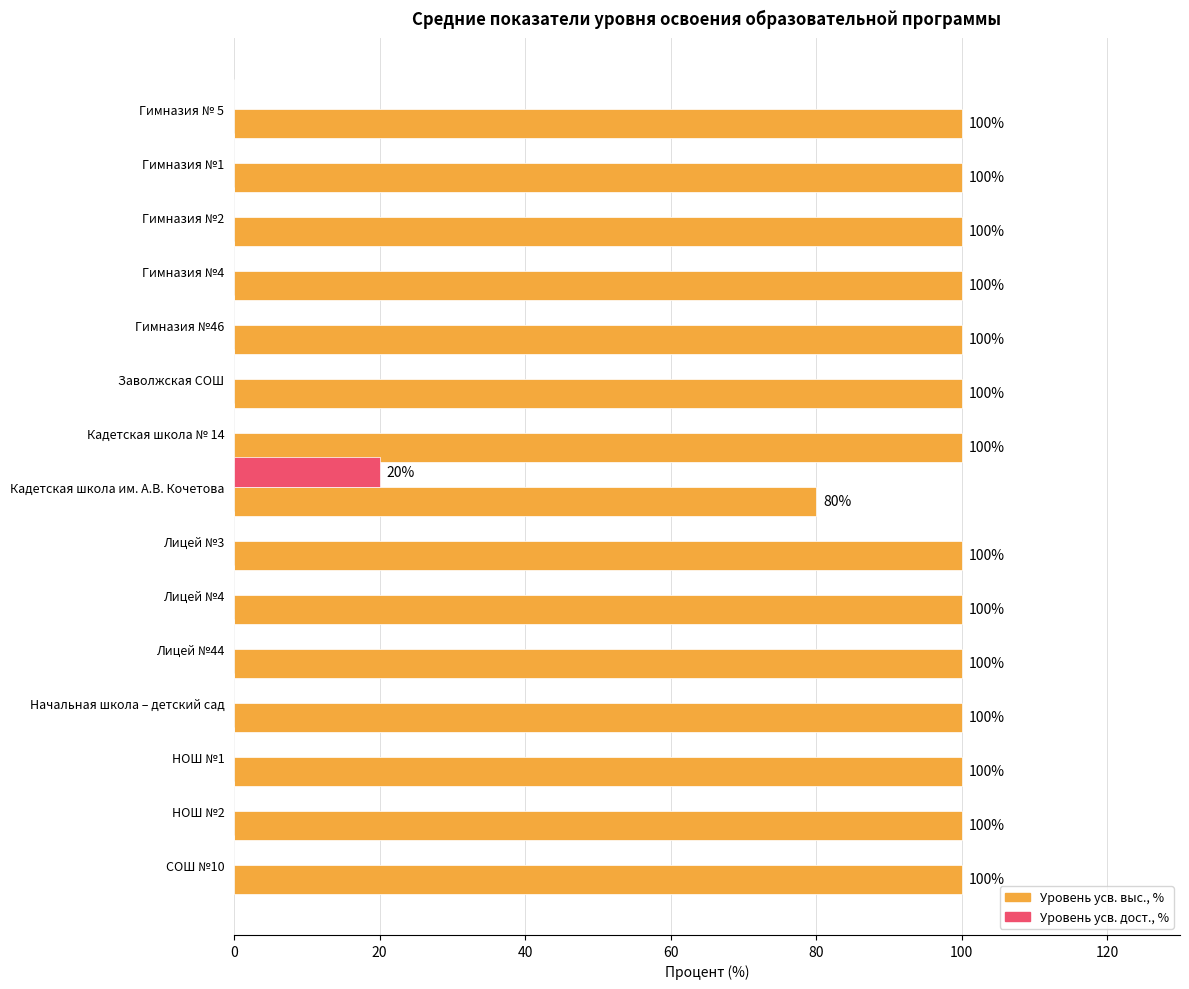

Is the value of Уровень усв. дост., % at НОШ №1 greater than the value of Уровень усв. выс., % at Гимназия №1?

No